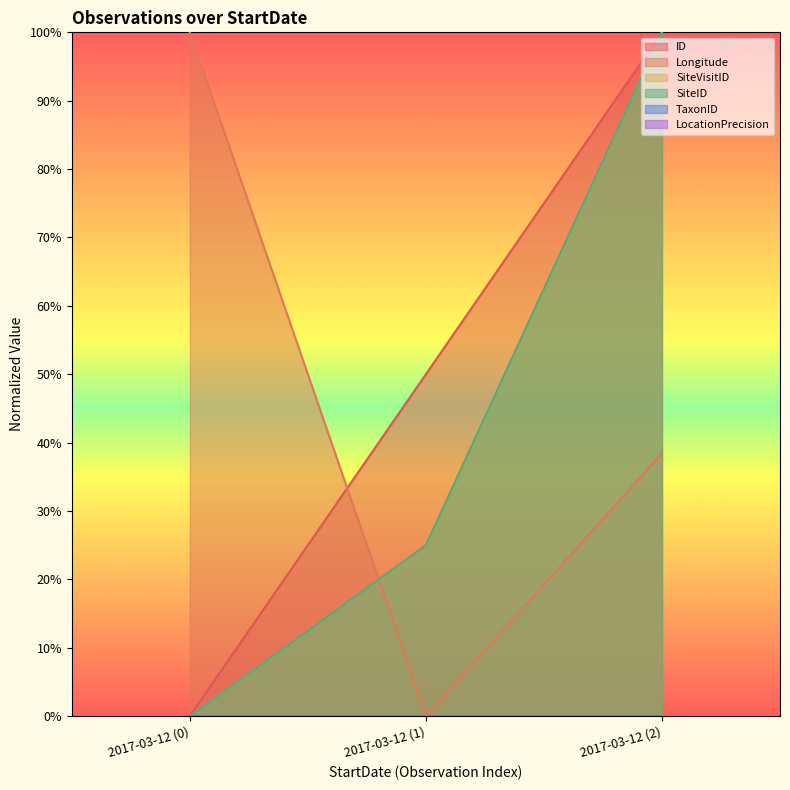

Does the chart have visible grid lines?

No